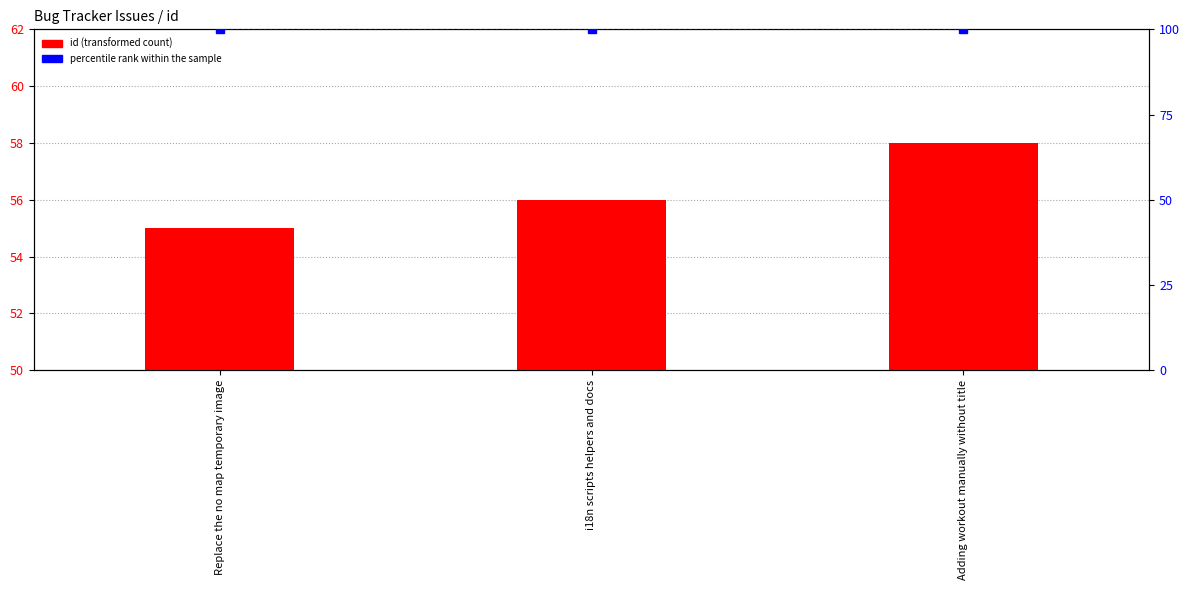

Which label corresponds to the smallest value in the chart?

Replace the no map temporary image